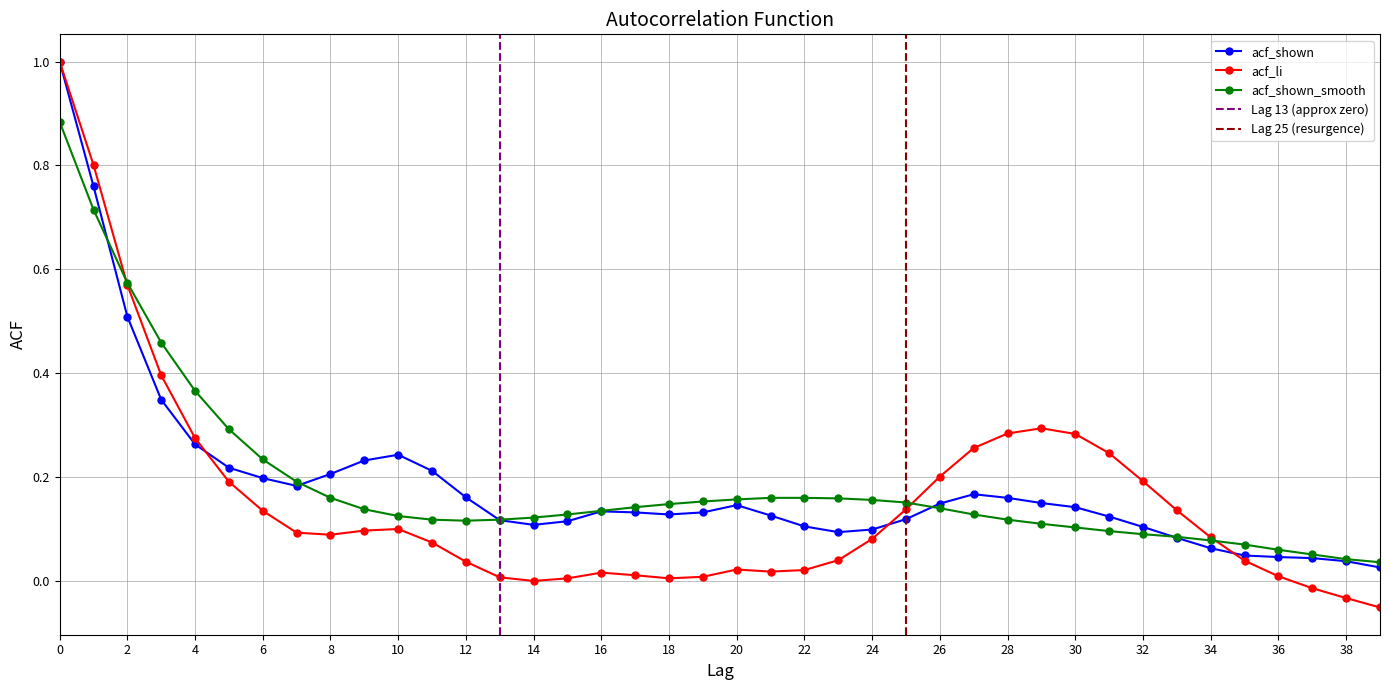

Which series changed the most between 24 and 37?

acf_shown_smooth